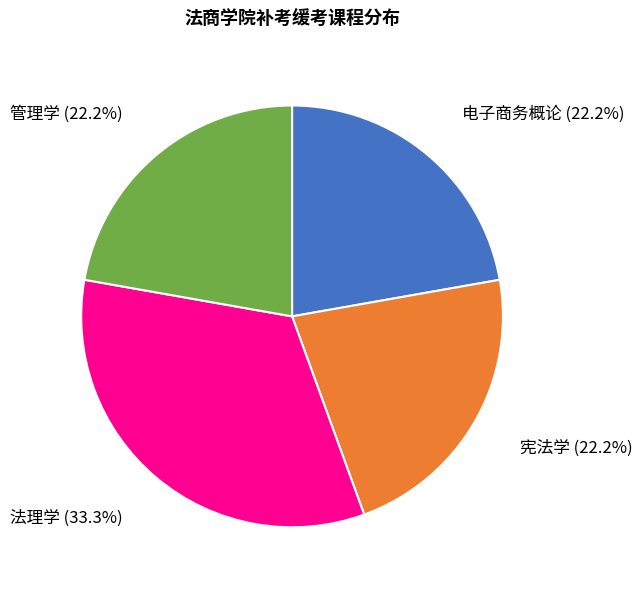

What is the total percentage of 法理学 and 电子商务概论?

55.6%